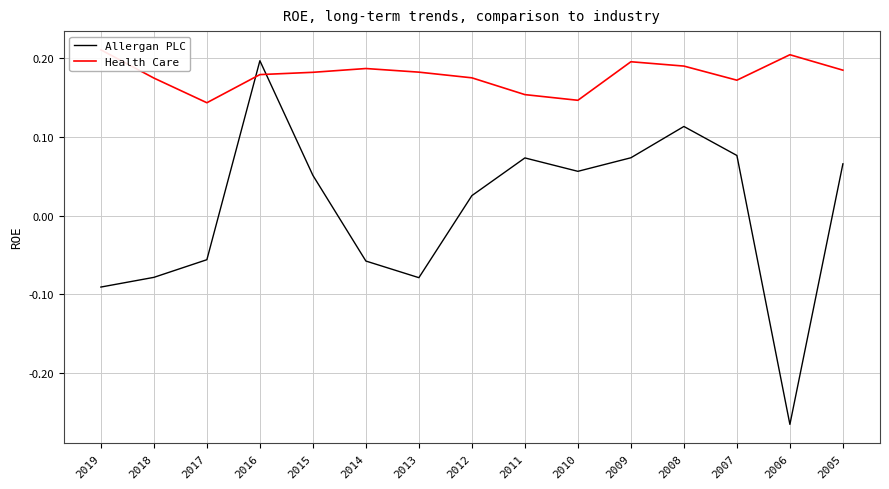

What is the total value across all series at 2007?

0.2